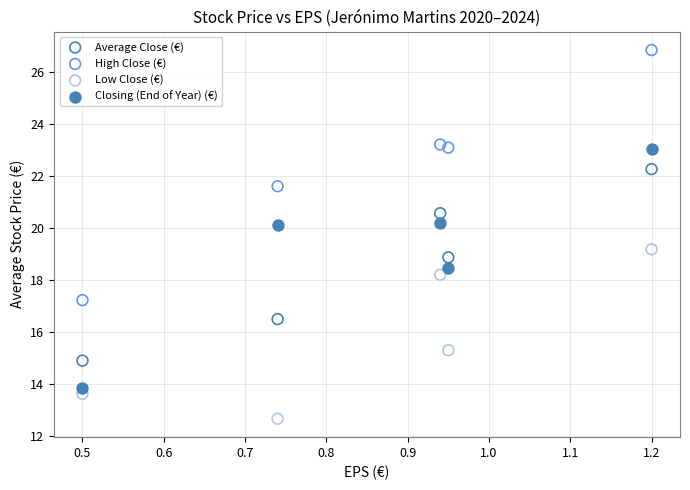

What is the X range (max minus min) for the scatter plot?

0.7